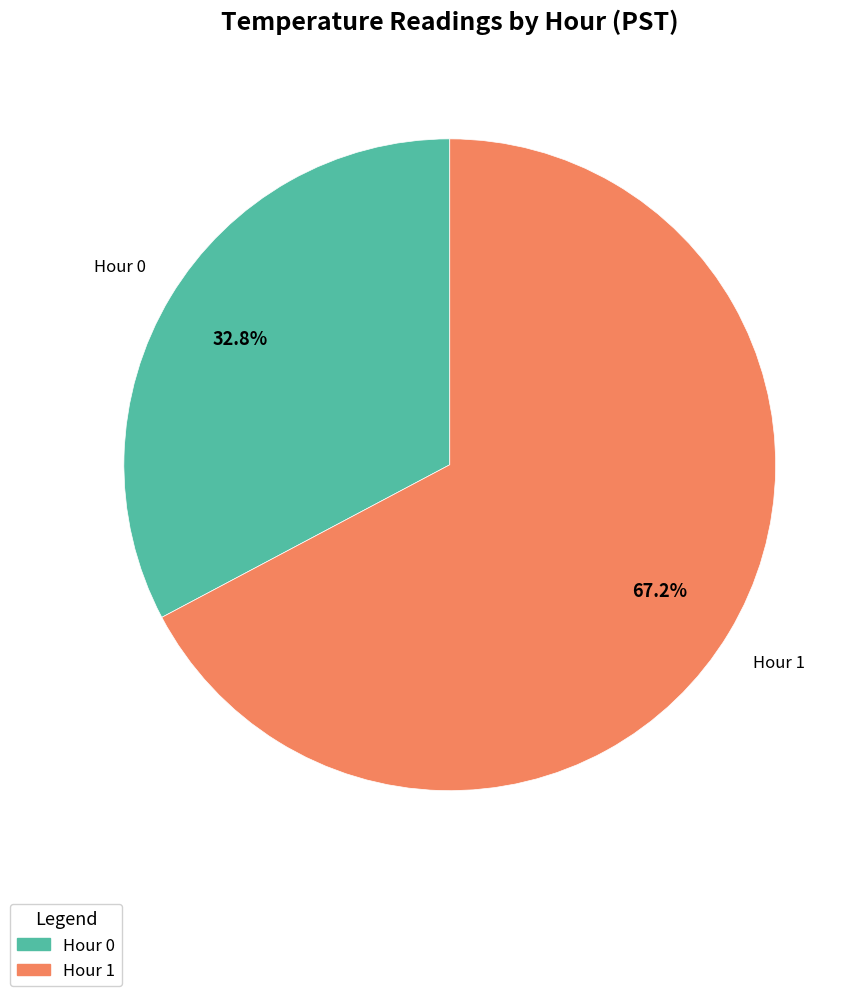

Count the number of slices in the pie.

2